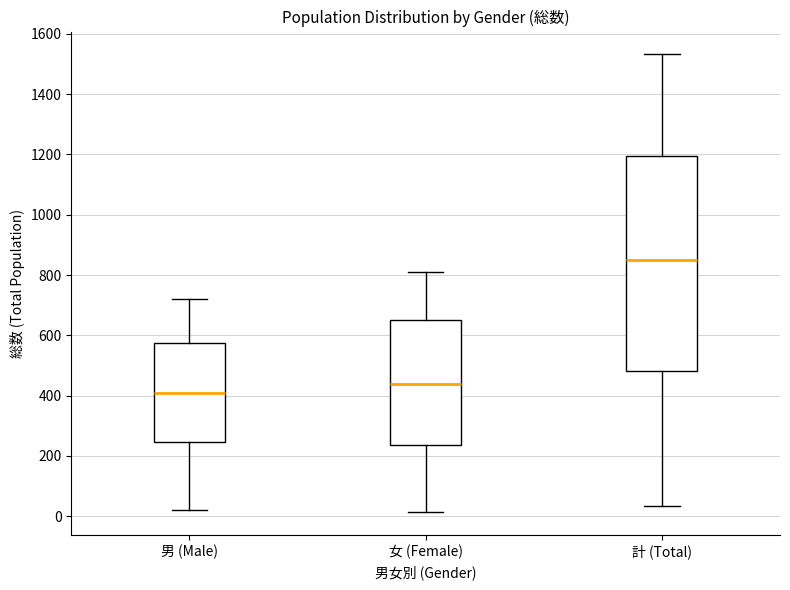

Reading left to right, read every box against the y-axis: the position of its median line, the range the box covers, and the ends of its whiskers. The values are not printed on the chart, so give them approximately, as read against the axis.

男 (Male): median 420, box 240 to 580, whiskers 20 to 720
女 (Female): median 440, box 240 to 660, whiskers 20 to 820
計 (Total): median 860, box 480 to 1200, whiskers 40 to 1540